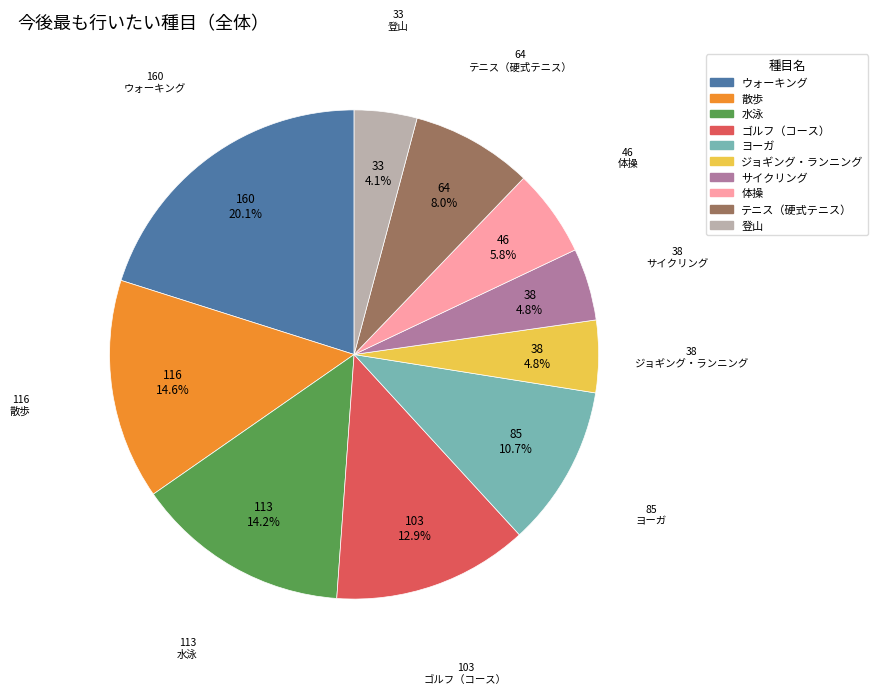

Is it true that 登山 is 4% of the pie?

True